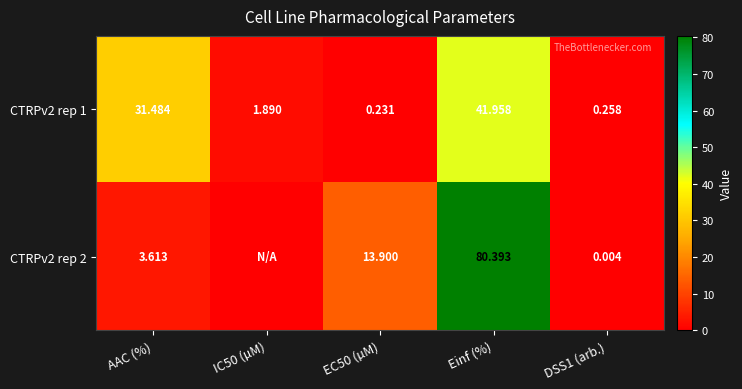

At which label does CTRPv2 rep 1 first exceed 1?

AAC (%)